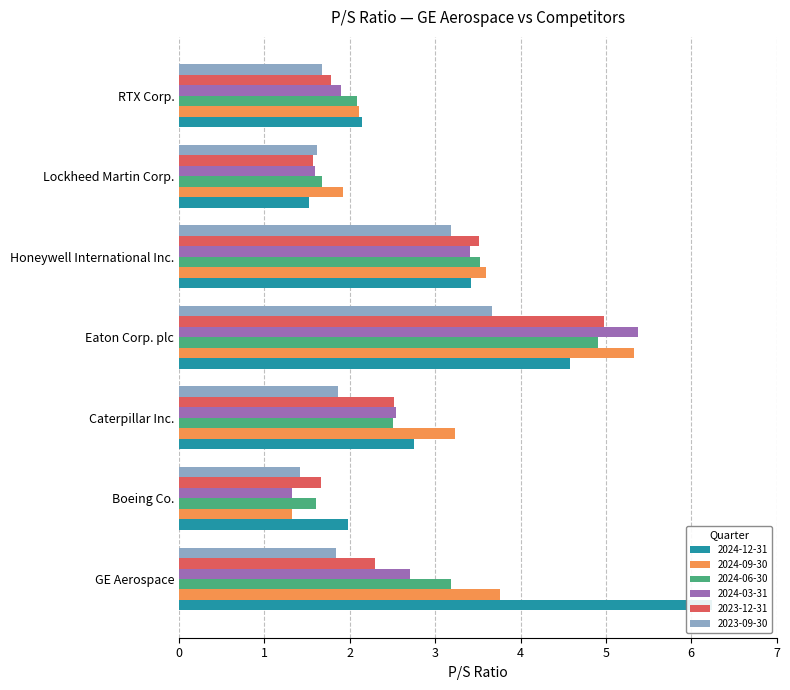

What is the label of the 4th bar from the right?

Eaton Corp. plc